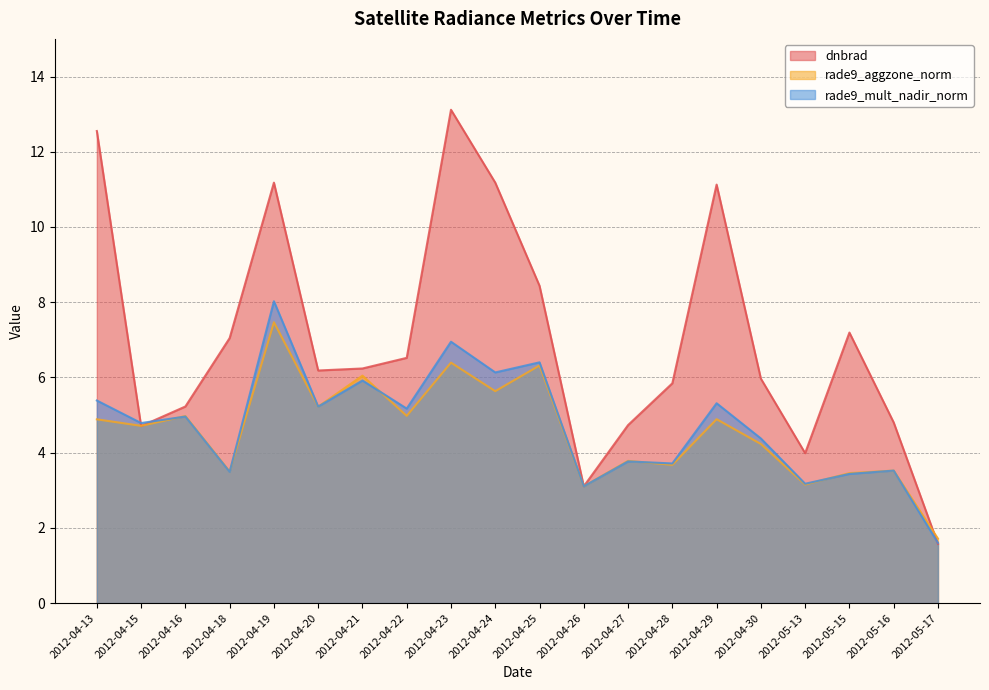

Reading left to right, what are all the values shown in this chart?

dnbrad: 2012-04-13=12.6	2012-04-15=4.7	2012-04-16=5.2	2012-04-18=7.0	2012-04-19=11.2	2012-04-20=6.2	2012-04-21=6.2	2012-04-22=6.5	2012-04-23=13.1	2012-04-24=11.2	2012-04-25=8.4	2012-04-26=3.1	2012-04-27=4.7	2012-04-28=5.8	2012-04-29=11.1	2012-04-30=6.0	2012-05-13=4.0	2012-05-15=7.2	2012-05-16=4.8	2012-05-17=1.6
rade9_aggzone_norm: 2012-04-13=4.9	2012-04-15=4.7	2012-04-16=5.0	2012-04-18=3.5	2012-04-19=7.5	2012-04-20=5.2	2012-04-21=6.0	2012-04-22=5.0	2012-04-23=6.4	2012-04-24=5.6	2012-04-25=6.3	2012-04-26=3.1	2012-04-27=3.8	2012-04-28=3.7	2012-04-29=4.9	2012-04-30=4.2	2012-05-13=3.2	2012-05-15=3.5	2012-05-16=3.5	2012-05-17=1.7
rade9_mult_nadir_norm: 2012-04-13=5.4	2012-04-15=4.8	2012-04-16=5.0	2012-04-18=3.5	2012-04-19=8.0	2012-04-20=5.2	2012-04-21=5.9	2012-04-22=5.2	2012-04-23=6.9	2012-04-24=6.1	2012-04-25=6.4	2012-04-26=3.1	2012-04-27=3.8	2012-04-28=3.7	2012-04-29=5.3	2012-04-30=4.4	2012-05-13=3.2	2012-05-15=3.4	2012-05-16=3.5	2012-05-17=1.6